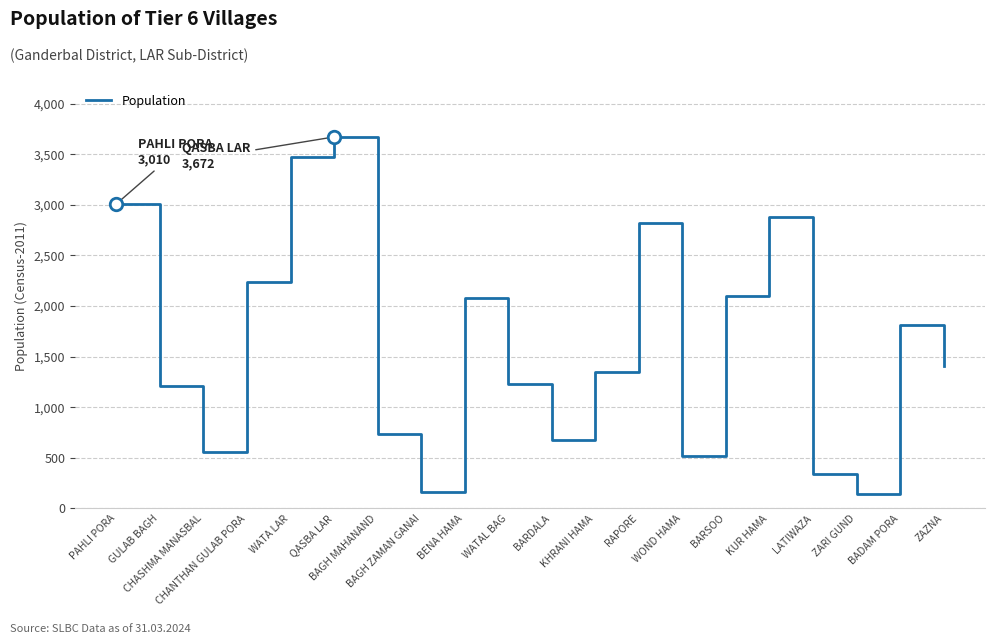

Which label corresponds to the largest value in the chart?

QASBA LAR